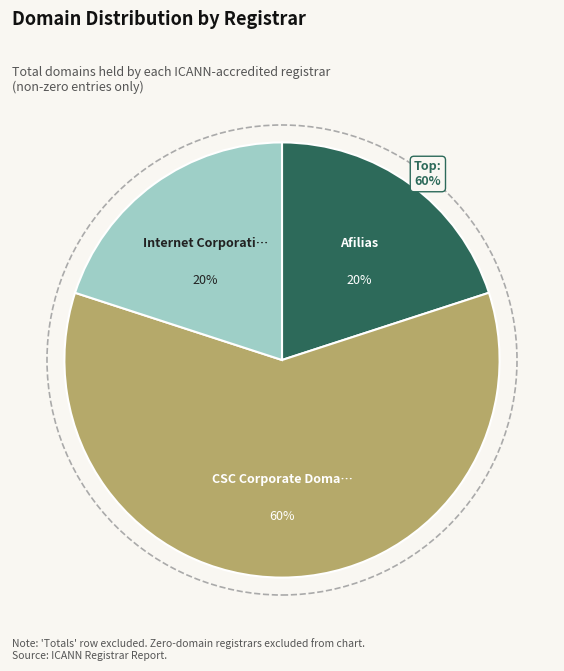

To the nearest percent, what is the difference between the largest and smallest slice percentages?

40%